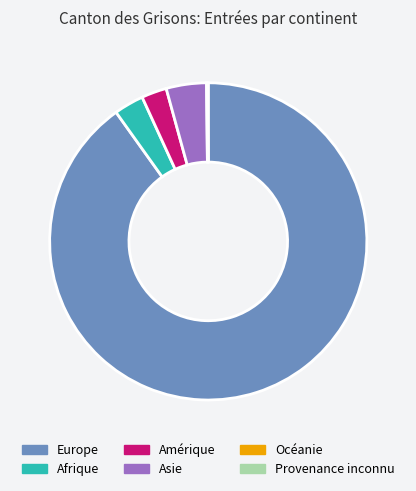

Which slice is the largest?

Europe